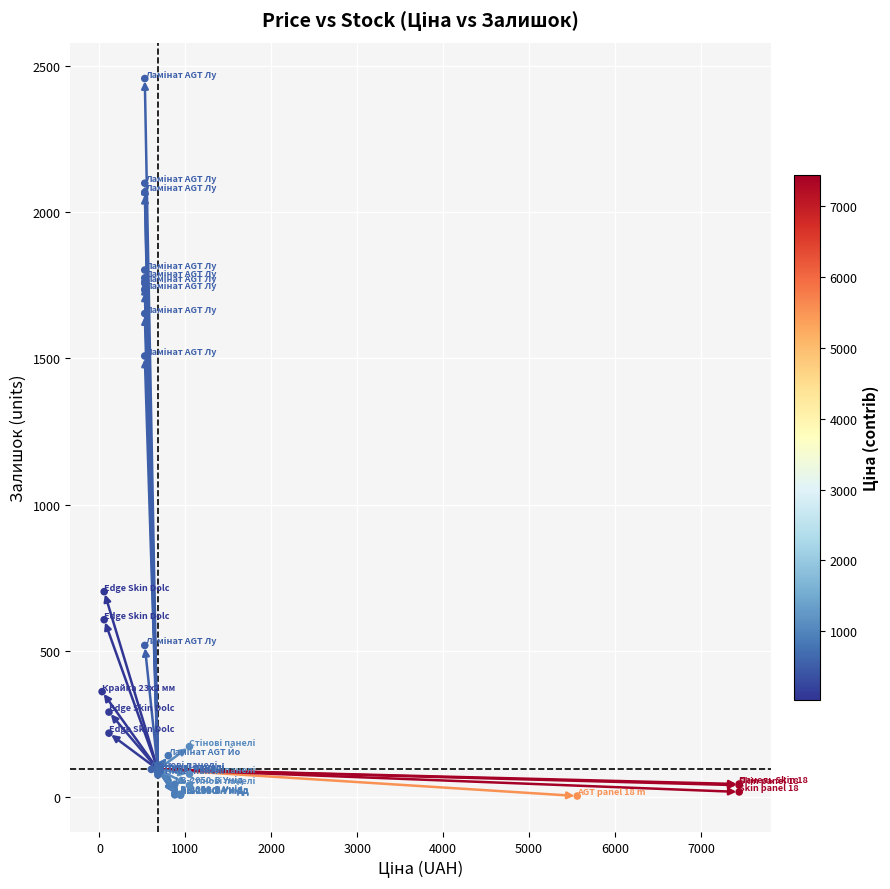

What Y value in the scatter plot is closest to 1230?

1508